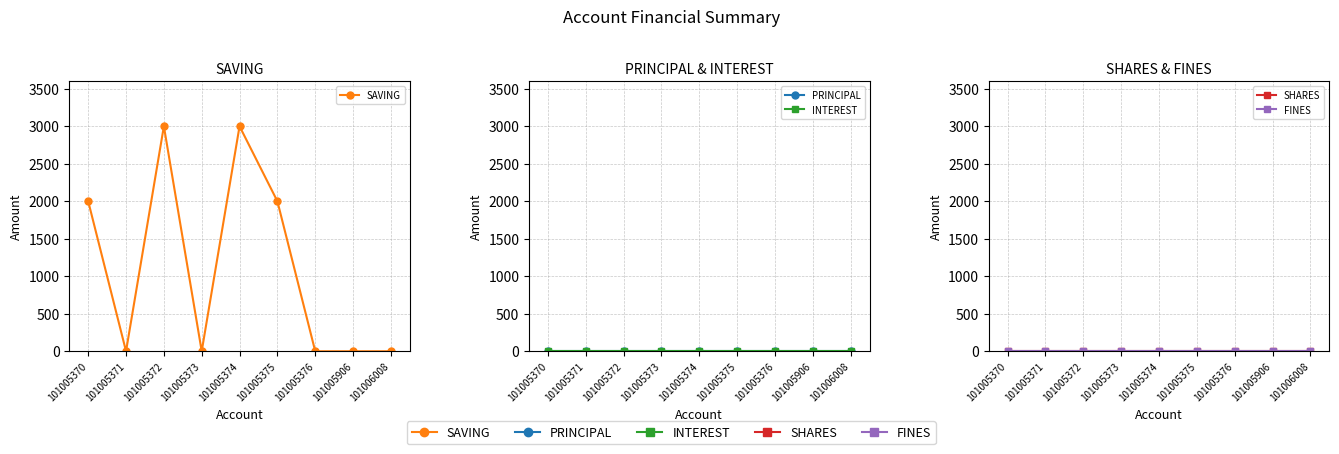

How many series are shown in this chart?

5